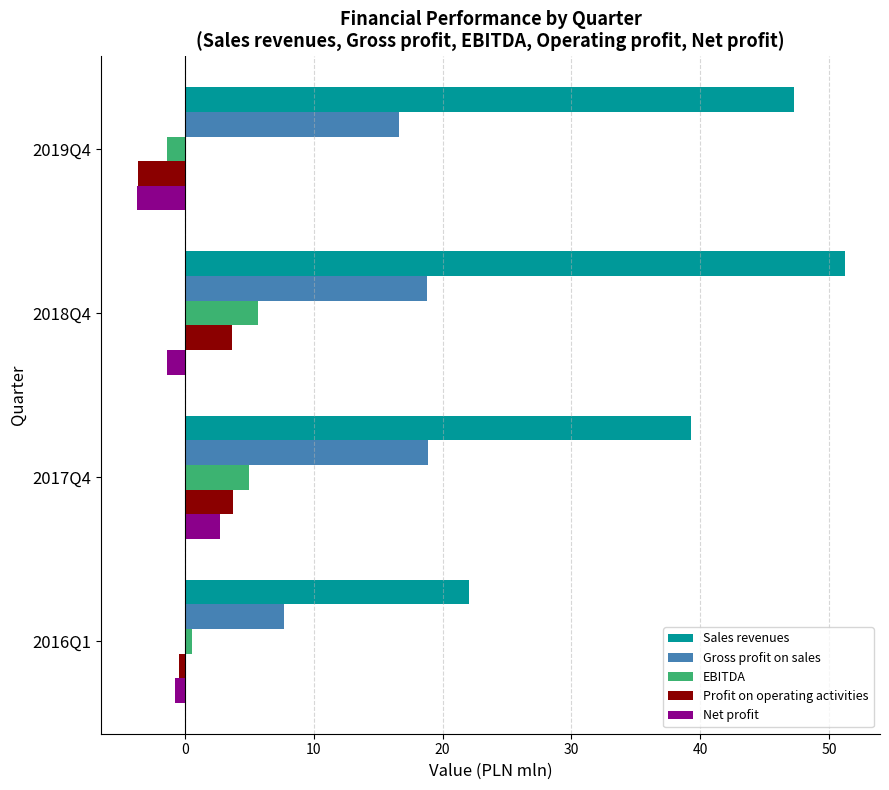

Which series has the widest spread of values?

Sales revenues